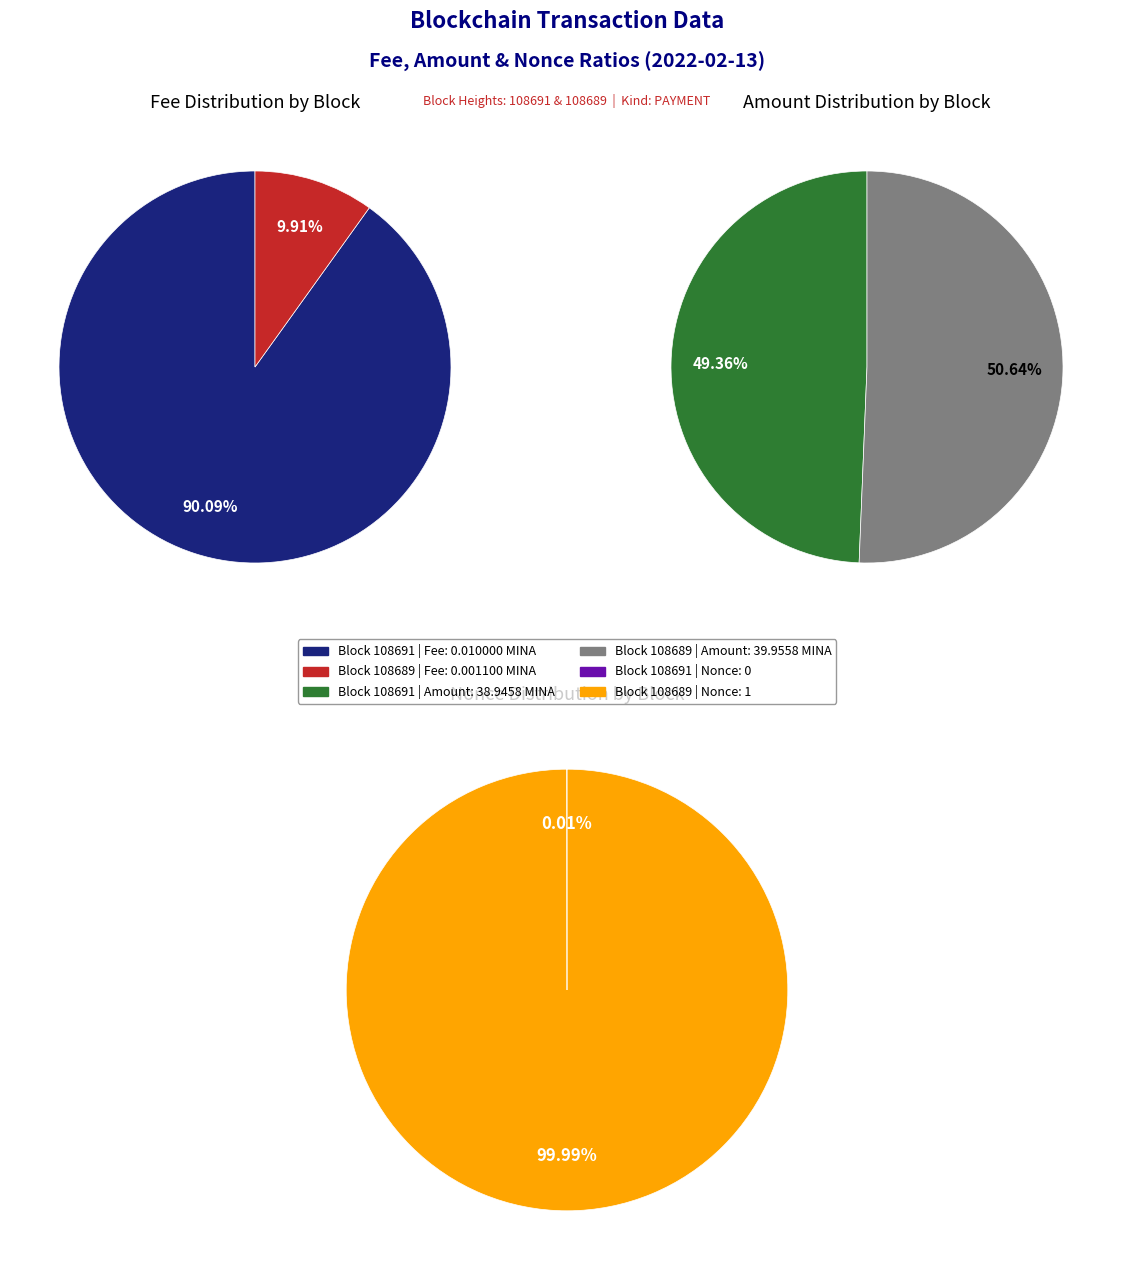

Which category has the biggest portion of the pie?

108689